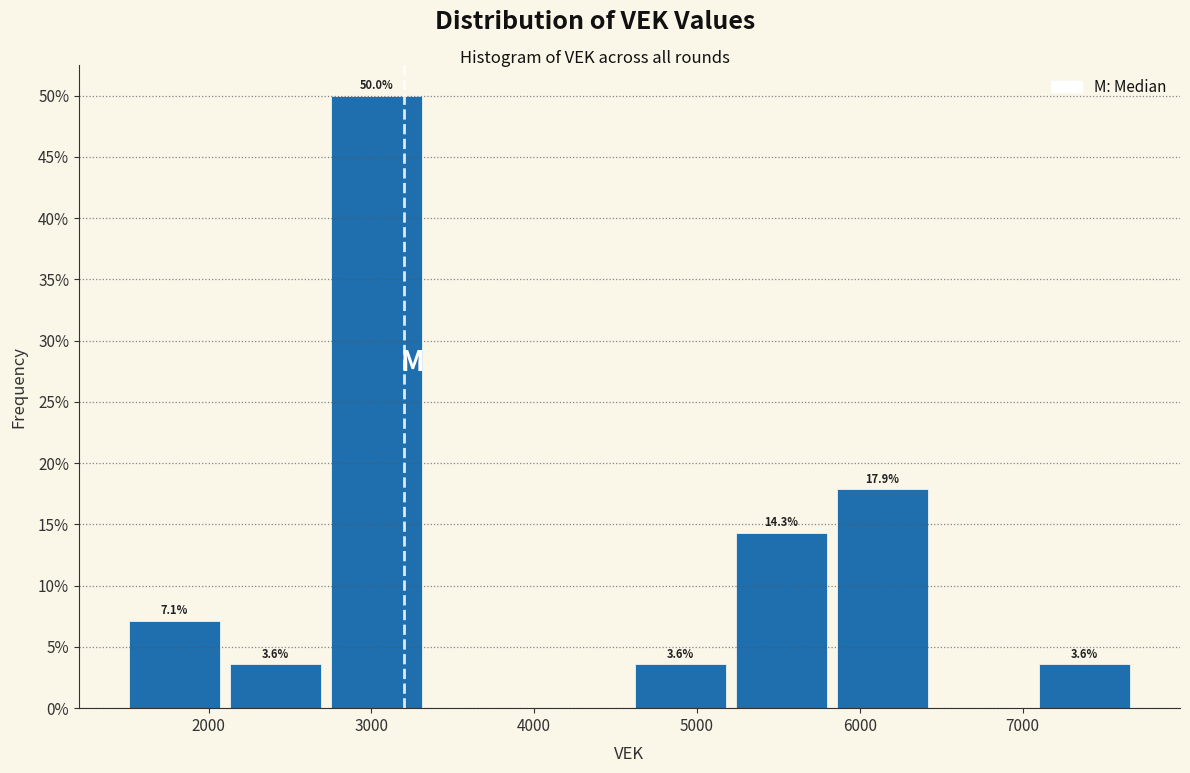

Over which range of the x-axis is the bar tallest?

2700 to 3300